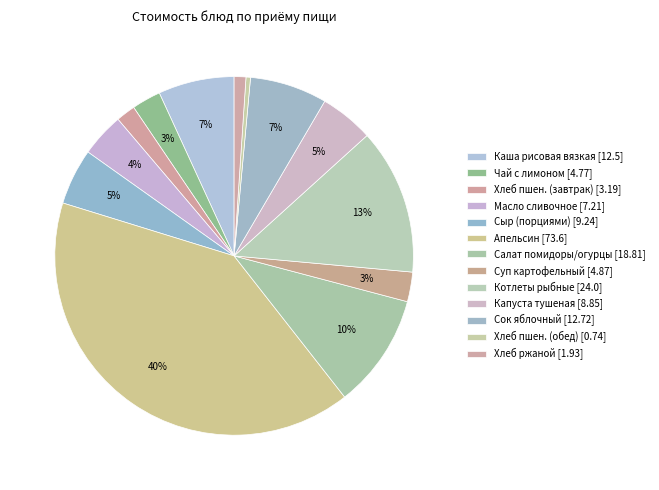

Count the number of slices in the pie.

13